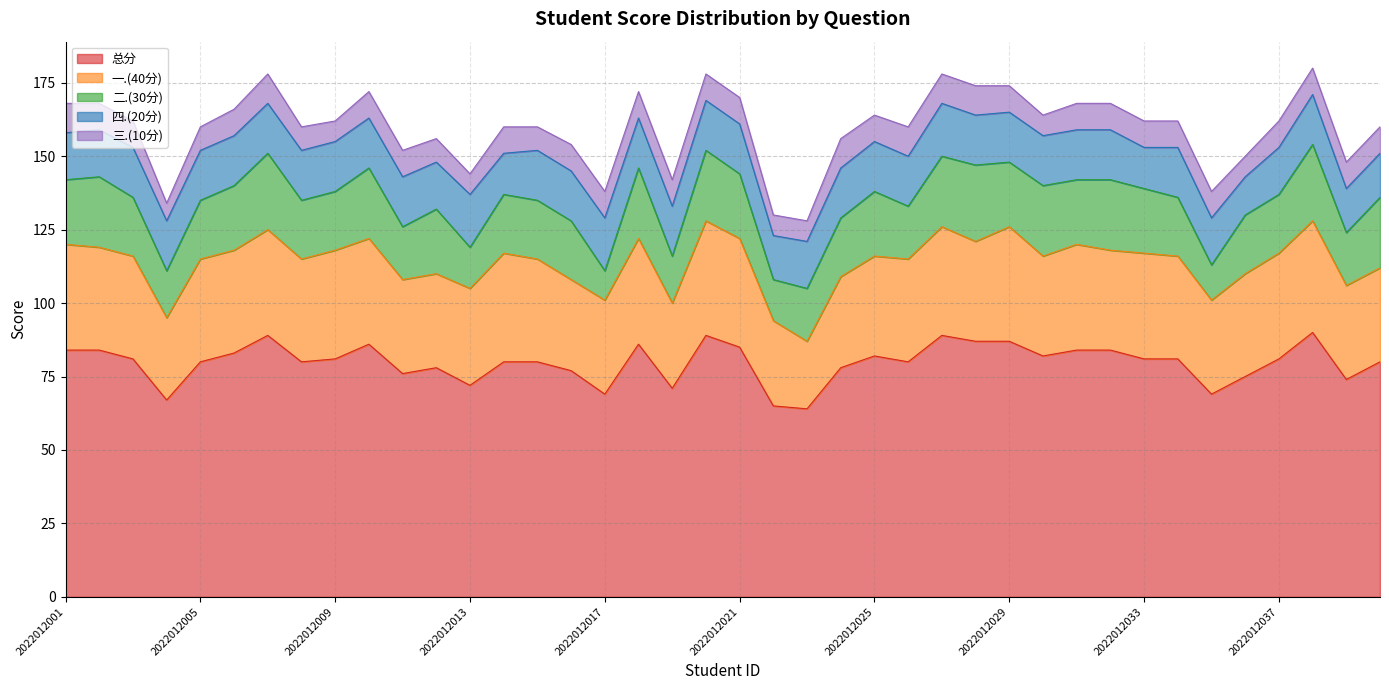

What is the sum of all 总分 values?

3191